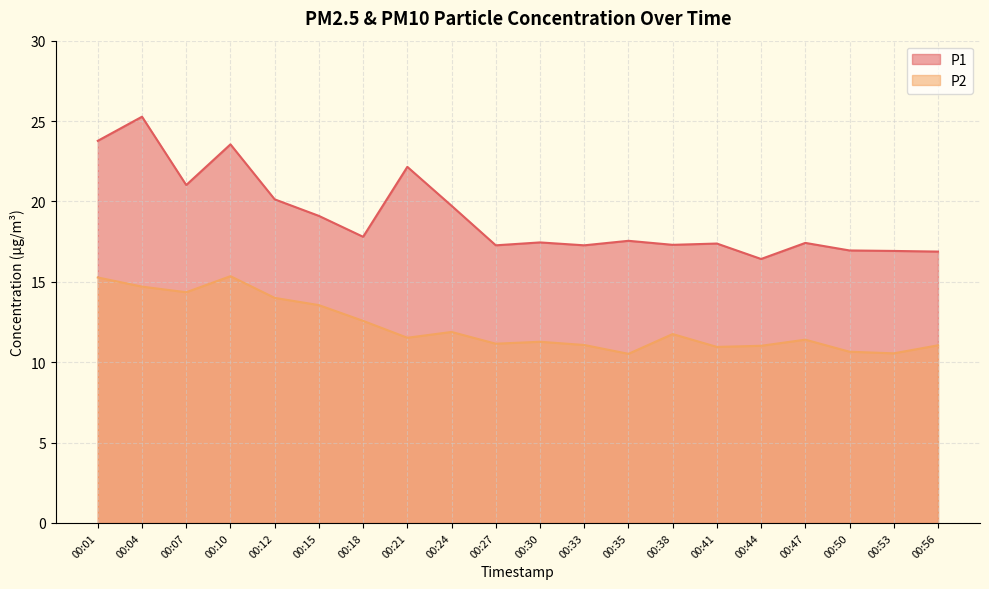

Reading left to right, list all the values displayed in this chart.

P1: 00:01=23.8	00:04=25.3	00:07=21.0	00:10=23.6	00:12=20.1	00:15=19.1	00:18=17.8	00:21=22.1	00:24=19.7	00:27=17.3	00:30=17.4	00:33=17.3	00:35=17.6	00:38=17.3	00:41=17.4	00:44=16.4	00:47=17.4	00:50=16.9	00:53=16.9	00:56=16.9
P2: 00:01=15.3	00:04=14.7	00:07=14.3	00:10=15.3	00:12=14.0	00:15=13.6	00:18=12.6	00:21=11.5	00:24=11.9	00:27=11.2	00:30=11.3	00:33=11.1	00:35=10.5	00:38=11.8	00:41=10.9	00:44=11.0	00:47=11.4	00:50=10.7	00:53=10.6	00:56=11.1